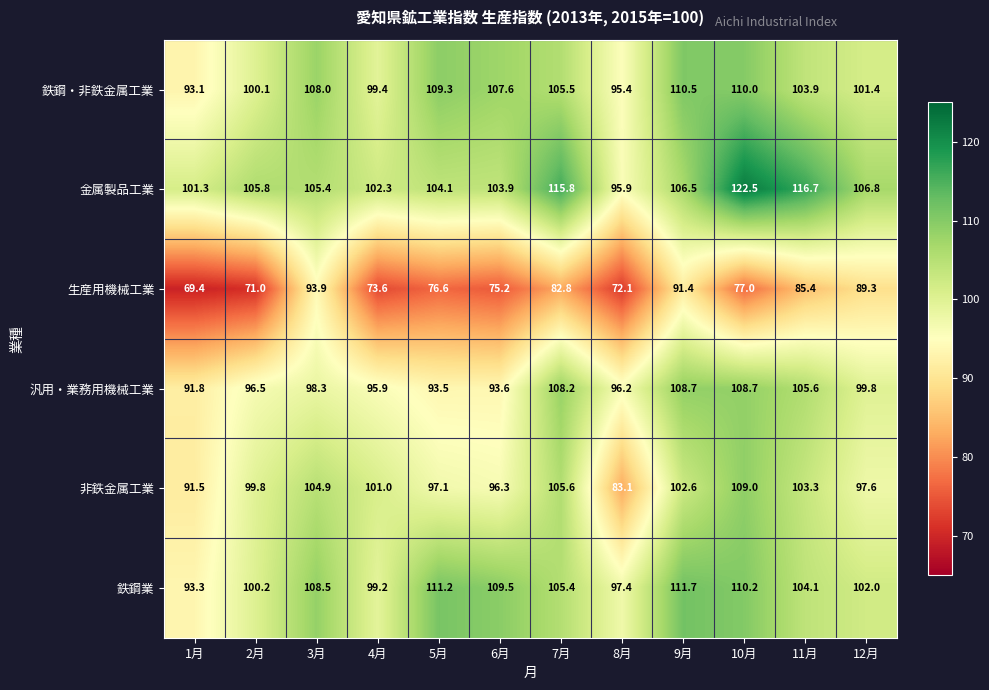

What is the average value of the 汎用・業務用機械工業 series?

99.7